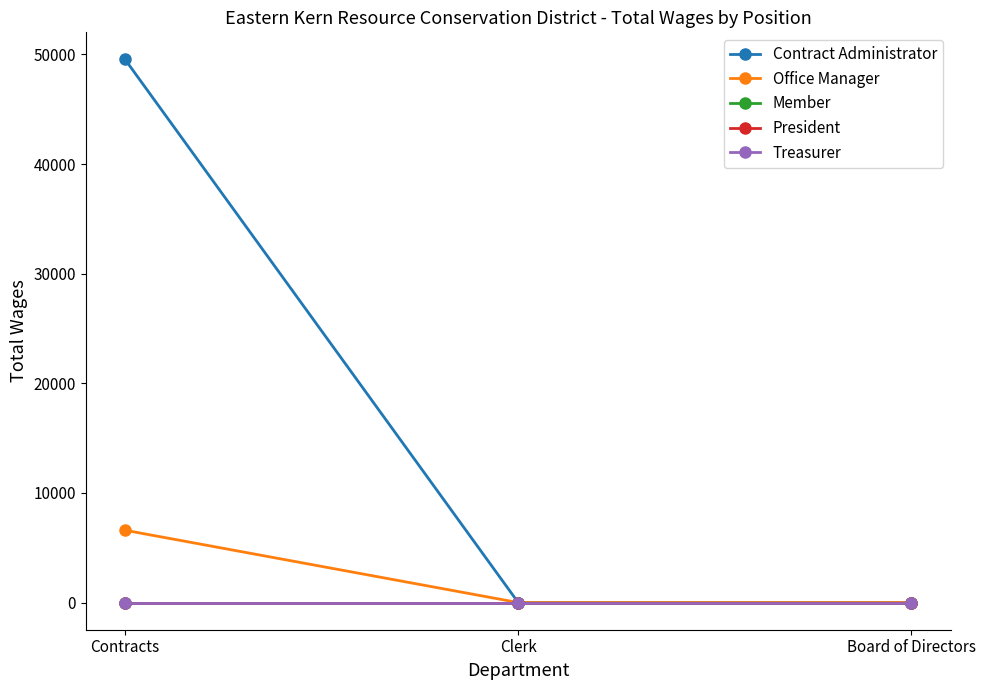

What is the maximum value shown in the chart?

49536